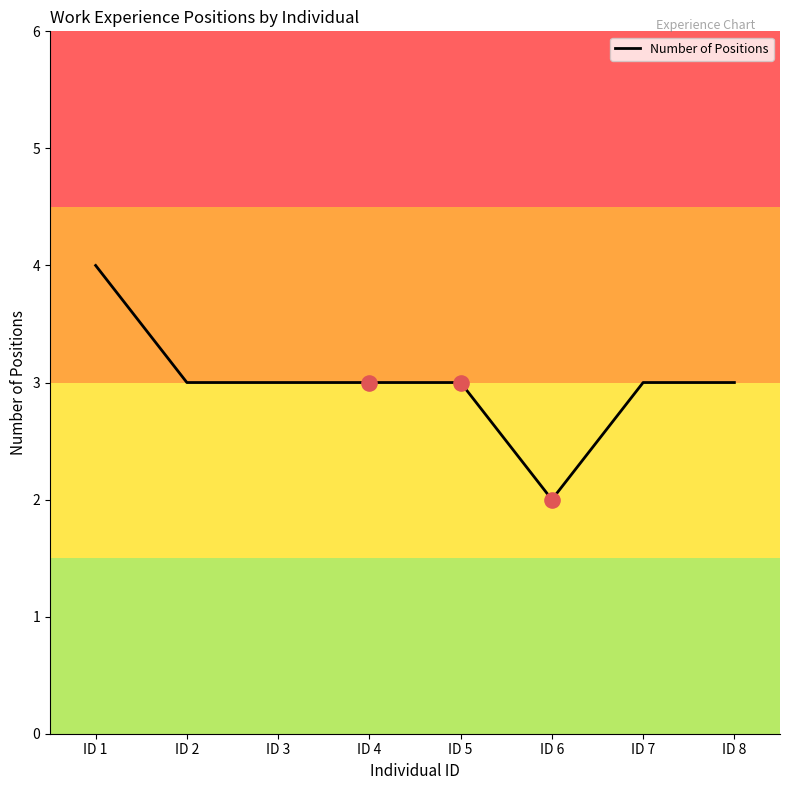

What is the change in value from ID 1 to ID 5?

-1